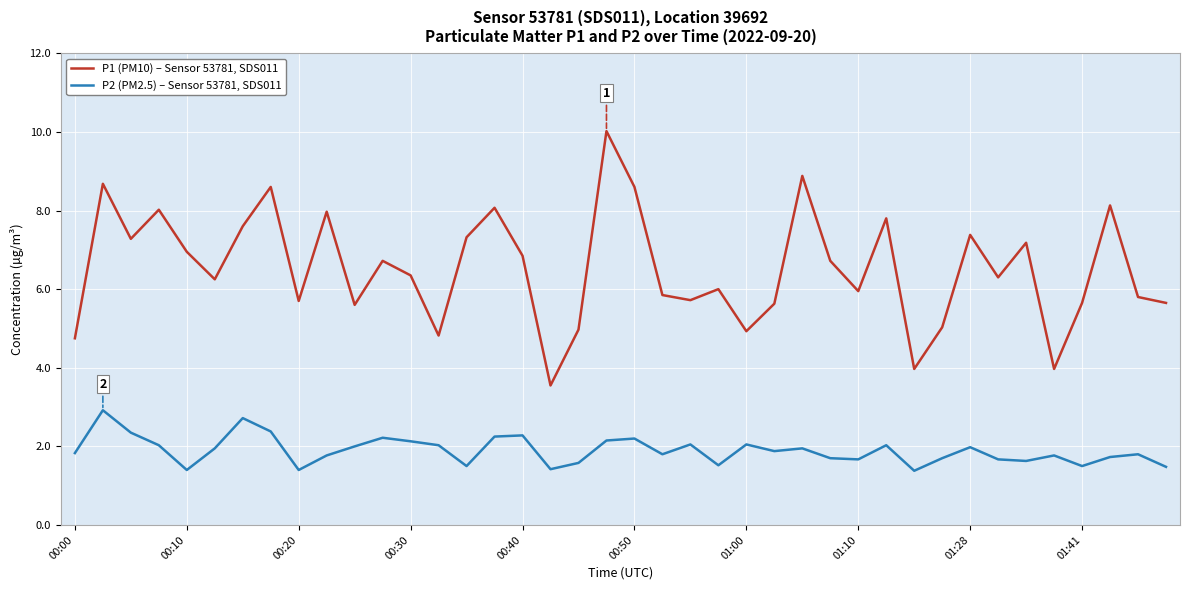

Which series has the widest spread of values?

P1 (PM10) – Sensor 53781, SDS011